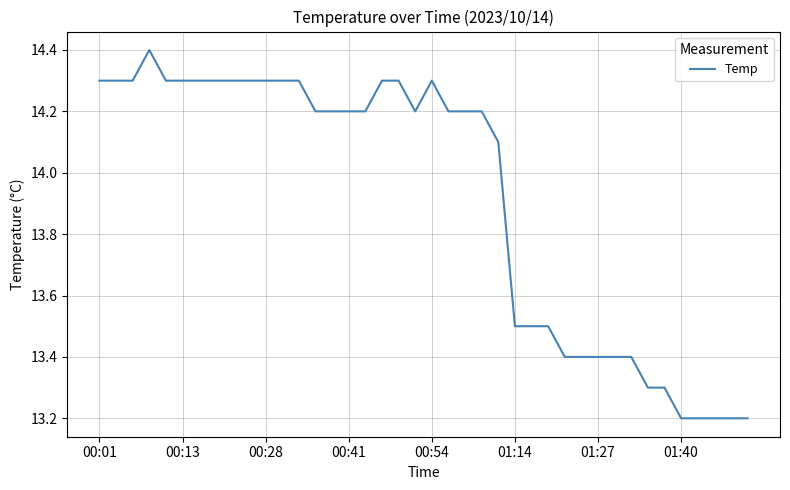

What is the difference between the maximum and minimum values?

1.2